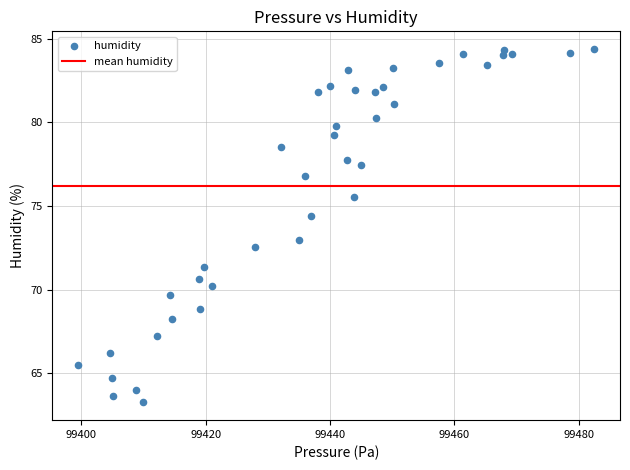

What is the range of X values (max minus min)?

83.0